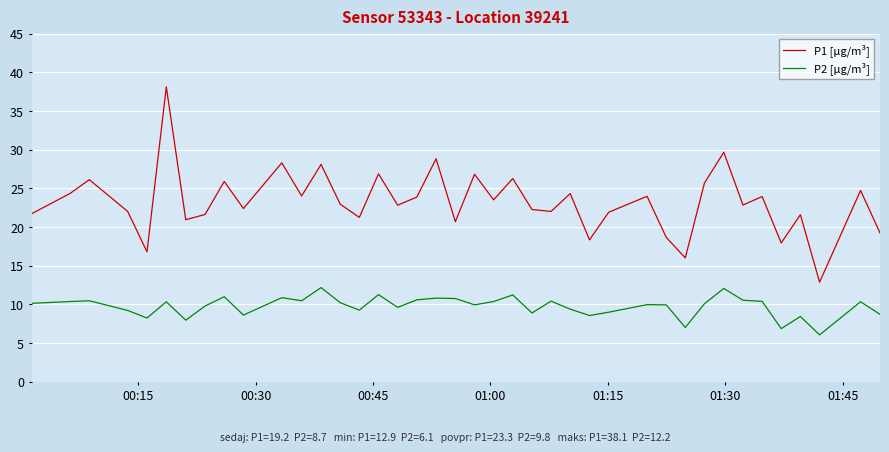

True or false: P1 [µg/m³] and P2 [µg/m³] intersect in this chart.

False